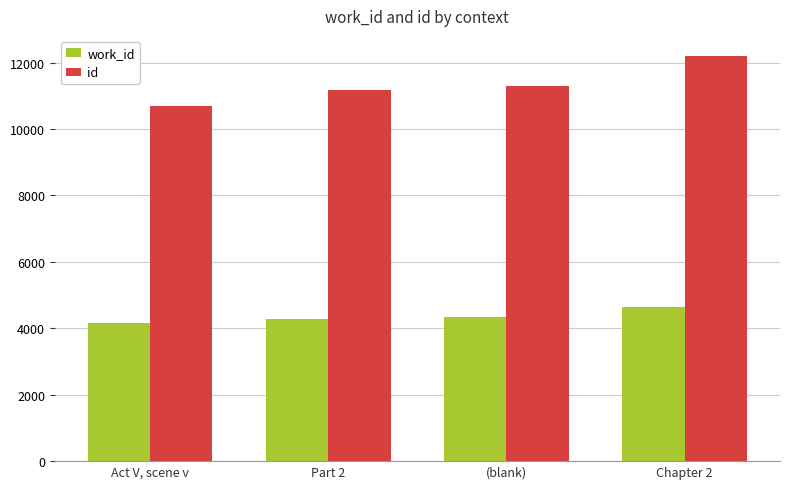

Which series has the largest range (max minus min)?

id